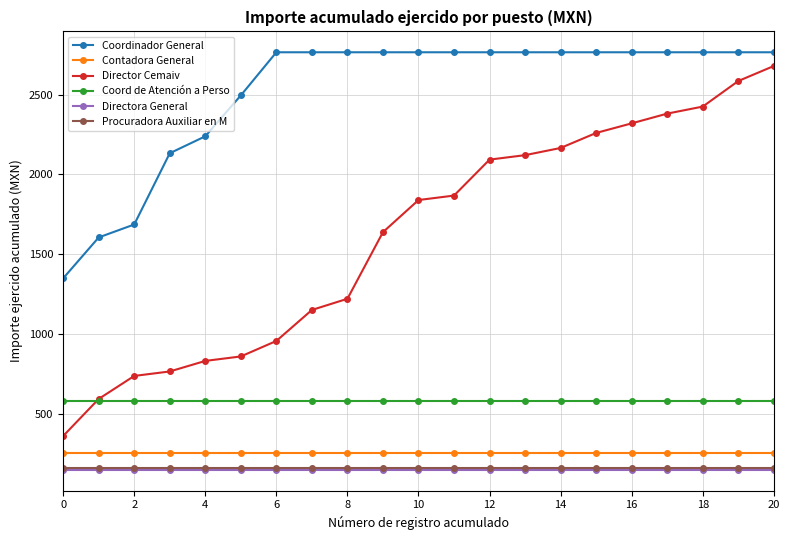

What is the difference between the maximum and minimum values in the Coordinador General series?

1415